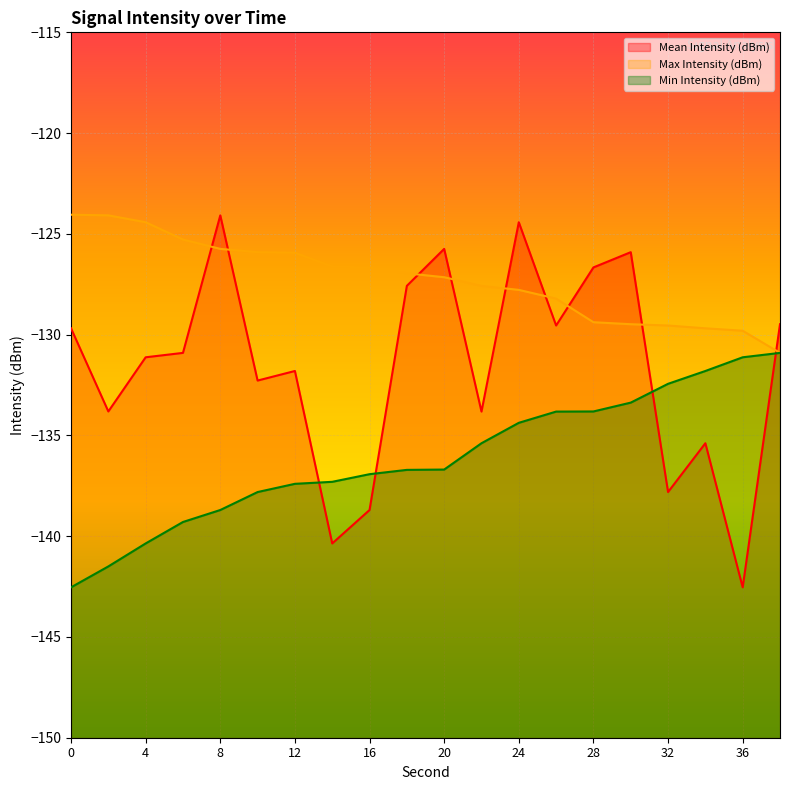

Between 20 and 34, which series saw the biggest shift?

Mean Intensity (dBm)